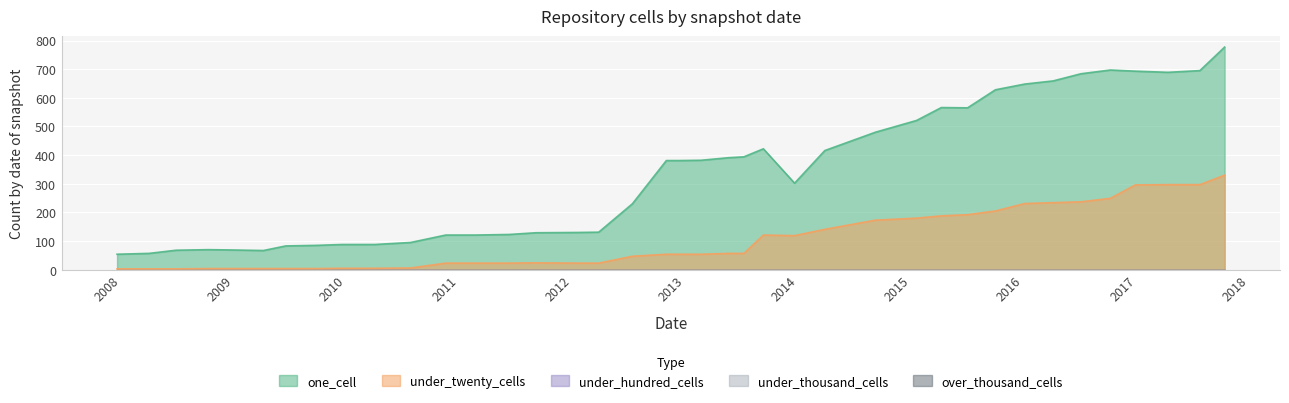

What is the difference between the highest and lowest values at 2012-07-13?

230